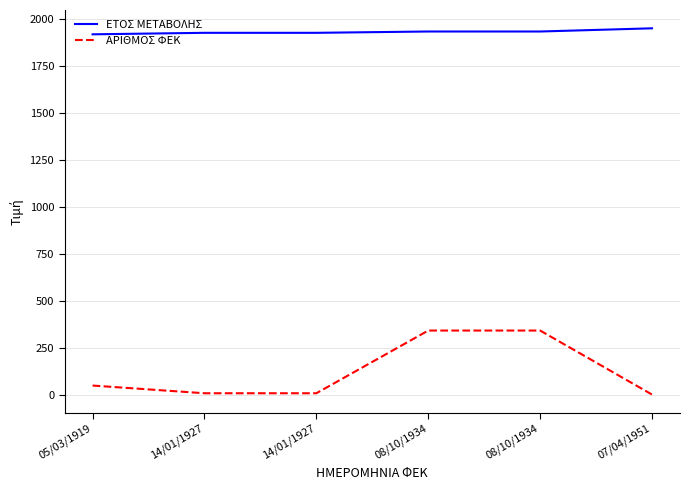

Is it true that ΕΤΟΣ ΜΕΤΑΒΟΛΗΣ equals 843 at 07/04/1951?

False